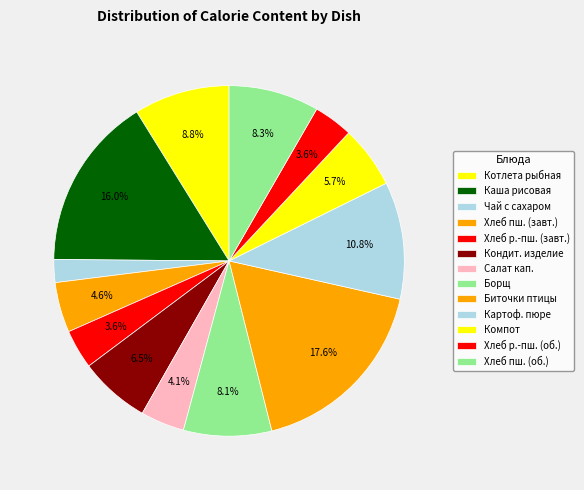

To the nearest percent, what is the average slice percentage?

8%